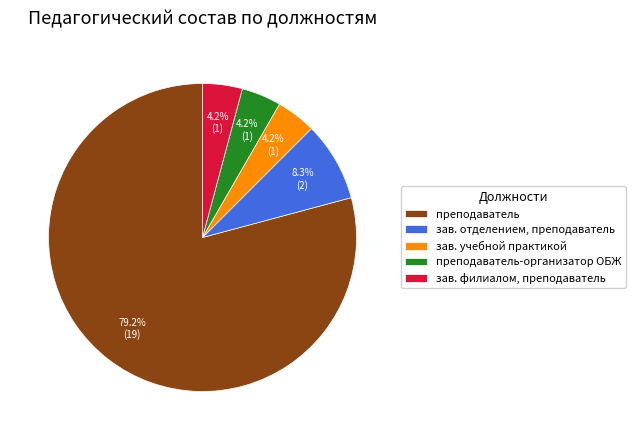

The преподаватель slice represents 79% of the pie. True or false?

True